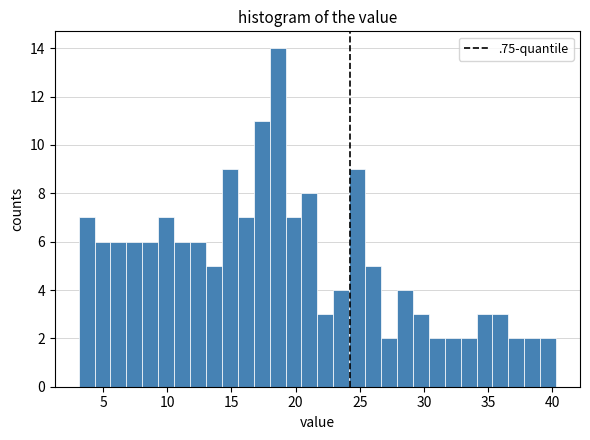

Around what value on the x-axis is the tallest bar? Give the approximate position of its centre, as read against the axis.

18.5